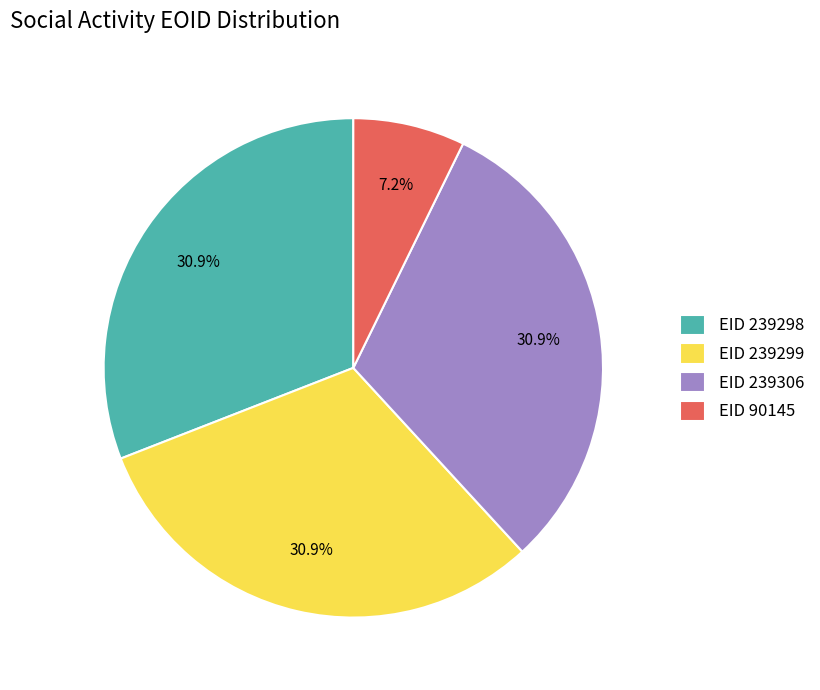

Which category has the smallest portion of the pie?

EID 90145